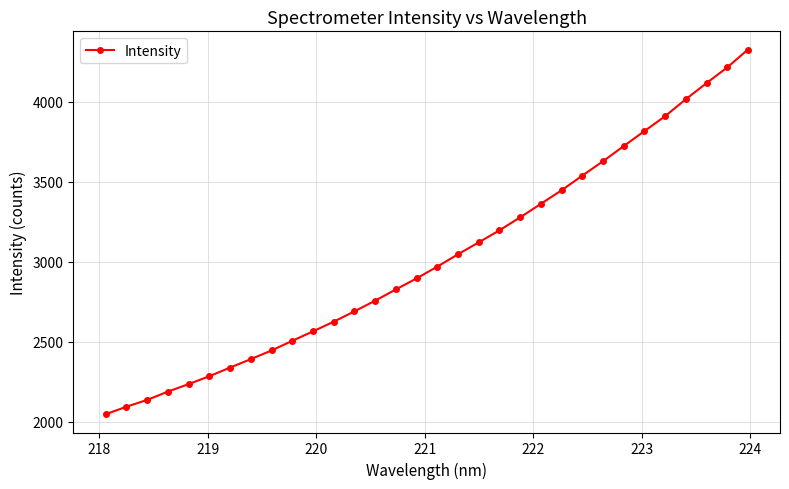

True or false: there are more than 2 points higher than both neighbors.

False